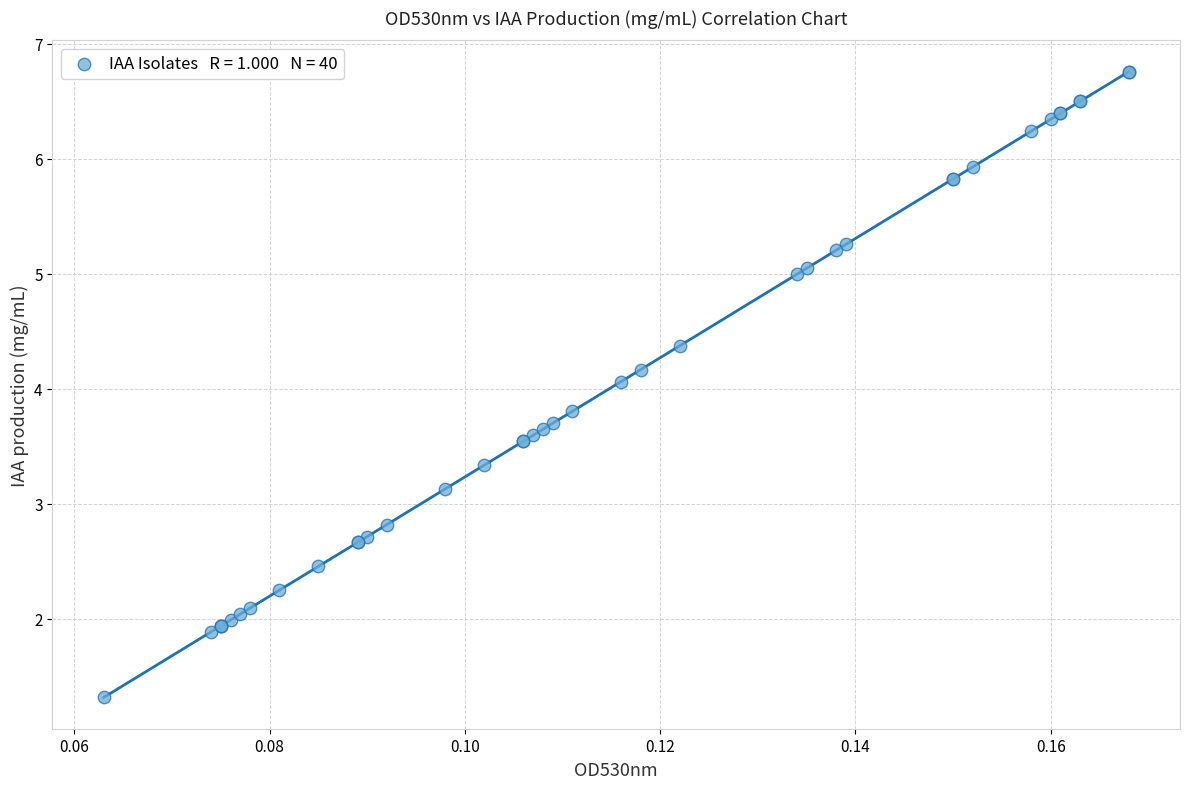

What Y value in the scatter plot is closest to 4?

4.1